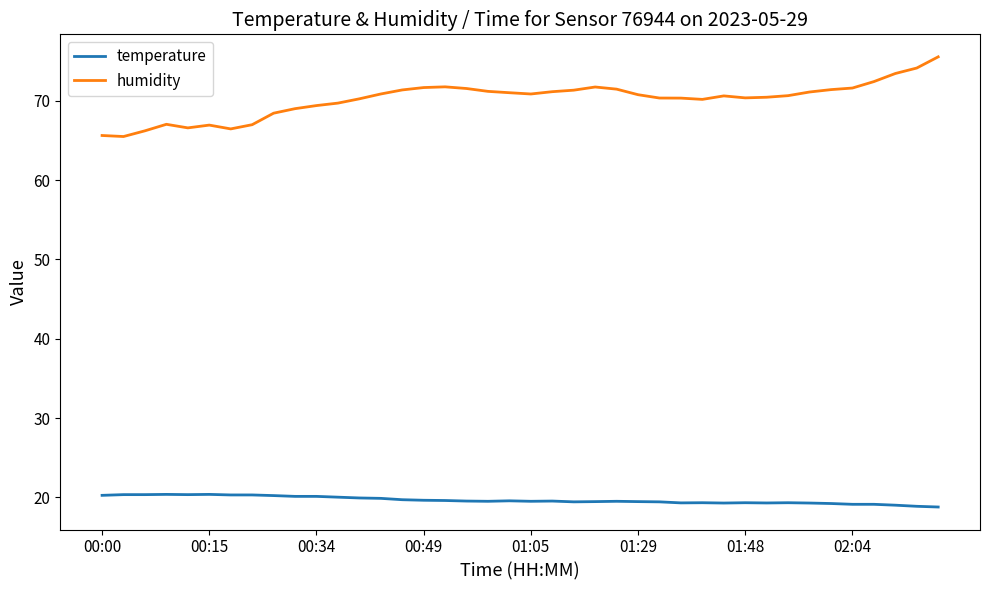

True or false: humidity and temperature cross at least once.

False